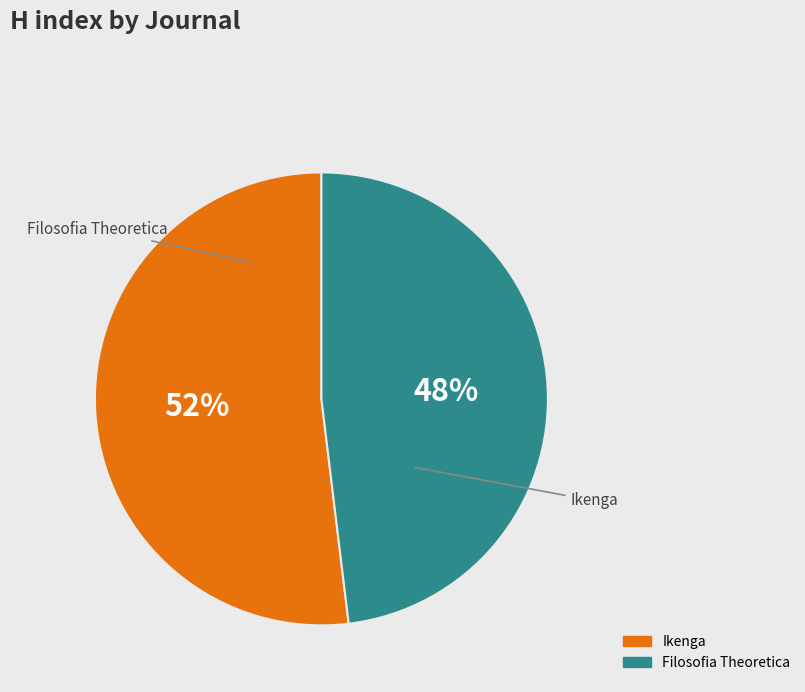

Approximately how many times larger is the value at Filosofia Theoretica compared to Ikenga?

0.9